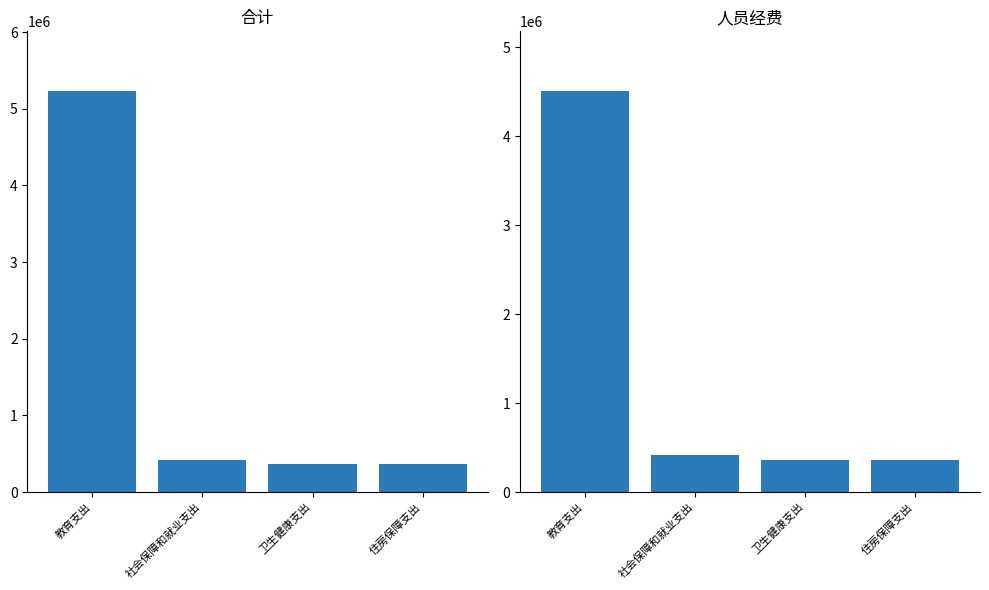

Is it true that 合计 equals 413097.4 at 社会保障和就业支出?

True